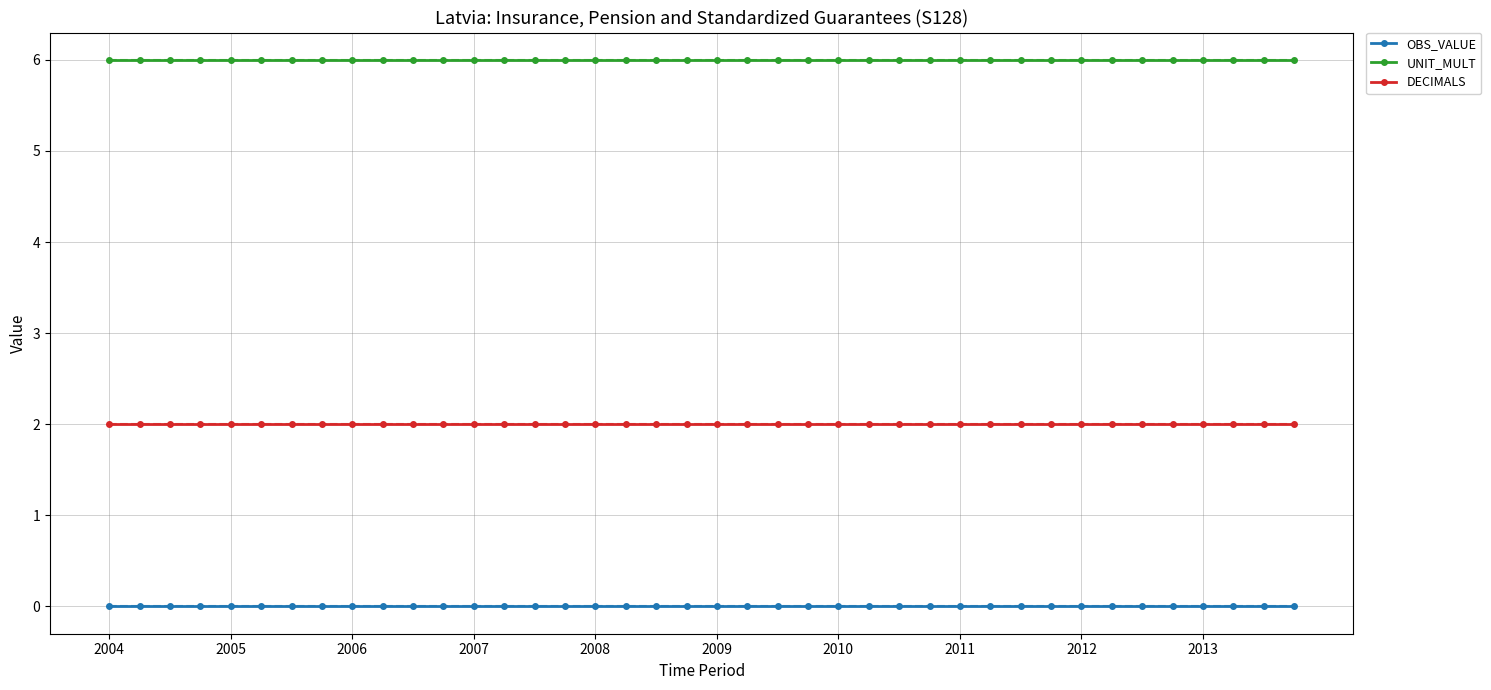

True or false: DECIMALS and UNIT_MULT cross at least once.

False